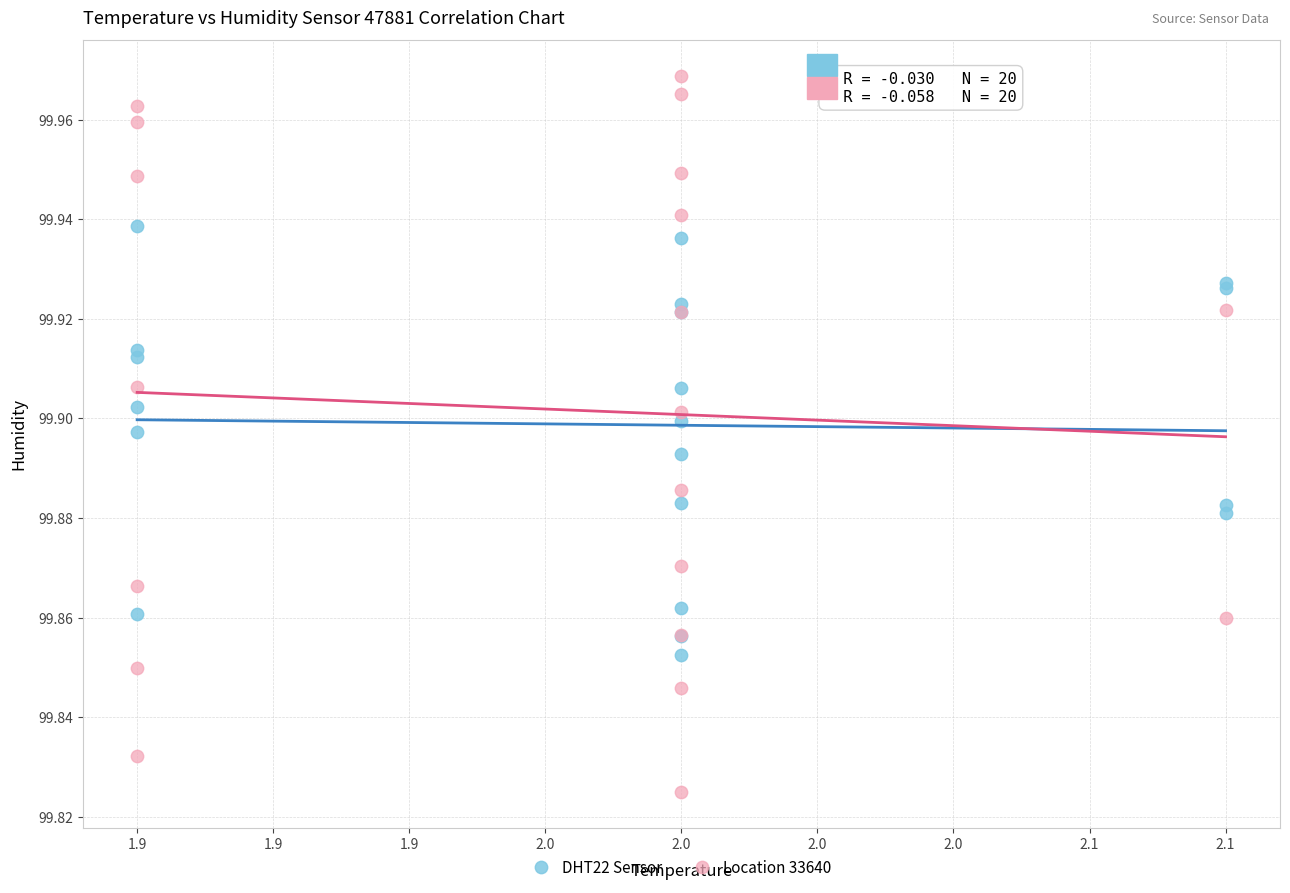

Which series reaches the maximum Y coordinate?

Location 33640